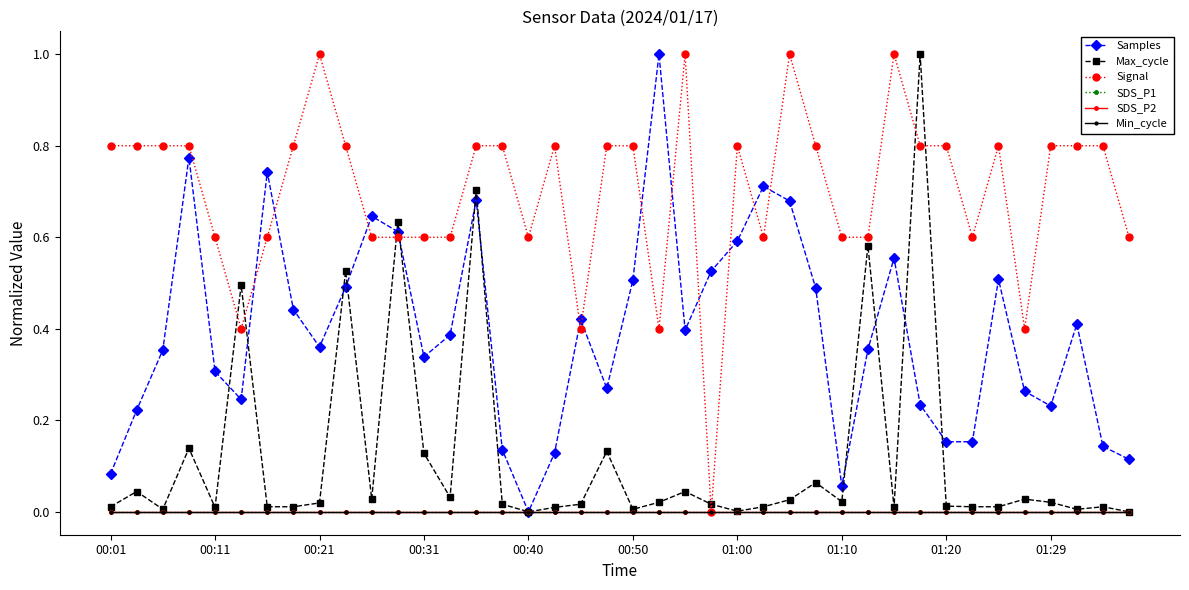

Reading left to right, transcribe all the data shown in this chart.

Samples: 0.1	0.2	0.4	0.8	0.3	0.2	0.7	0.4	0.4	0.5	0.6	0.6	0.3	0.4	0.7	0.1	0.0	0.1	0.4	0.3	0.5	1.0	0.4	0.5	0.6	0.7	0.7	0.5	0.1	0.4	0.6	0.2	0.2	0.2	0.5	0.3	0.2	0.4	0.1	0.1
Max_cycle: 0.0	0.0	0.0	0.1	0.0	0.5	0.0	0.0	0.0	0.5	0.0	0.6	0.1	0.0	0.7	0.0	0.0	0.0	0.0	0.1	0.0	0.0	0.0	0.0	0.0	0.0	0.0	0.1	0.0	0.6	0.0	1.0	0.0	0.0	0.0	0.0	0.0	0.0	0.0	0.0
Signal: 0.8	0.8	0.8	0.8	0.6	0.4	0.6	0.8	1.0	0.8	0.6	0.6	0.6	0.6	0.8	0.8	0.6	0.8	0.4	0.8	0.8	0.4	1.0	0.0	0.8	0.6	1.0	0.8	0.6	0.6	1.0	0.8	0.8	0.6	0.8	0.4	0.8	0.8	0.8	0.6
SDS_P1: 0.0	0.0	0.0	0.0	0.0	0.0	0.0	0.0	0.0	0.0	0.0	0.0	0.0	0.0	0.0	0.0	0.0	0.0	0.0	0.0	0.0	0.0	0.0	0.0	0.0	0.0	0.0	0.0	0.0	0.0	0.0	0.0	0.0	0.0	0.0	0.0	0.0	0.0	0.0	0.0
SDS_P2: 0.0	0.0	0.0	0.0	0.0	0.0	0.0	0.0	0.0	0.0	0.0	0.0	0.0	0.0	0.0	0.0	0.0	0.0	0.0	0.0	0.0	0.0	0.0	0.0	0.0	0.0	0.0	0.0	0.0	0.0	0.0	0.0	0.0	0.0	0.0	0.0	0.0	0.0	0.0	0.0
Min_cycle: 0.0	0.0	0.0	0.0	0.0	0.0	0.0	0.0	0.0	0.0	0.0	0.0	0.0	0.0	0.0	0.0	0.0	0.0	0.0	0.0	0.0	0.0	0.0	0.0	0.0	0.0	0.0	0.0	0.0	0.0	0.0	0.0	0.0	0.0	0.0	0.0	0.0	0.0	0.0	0.0